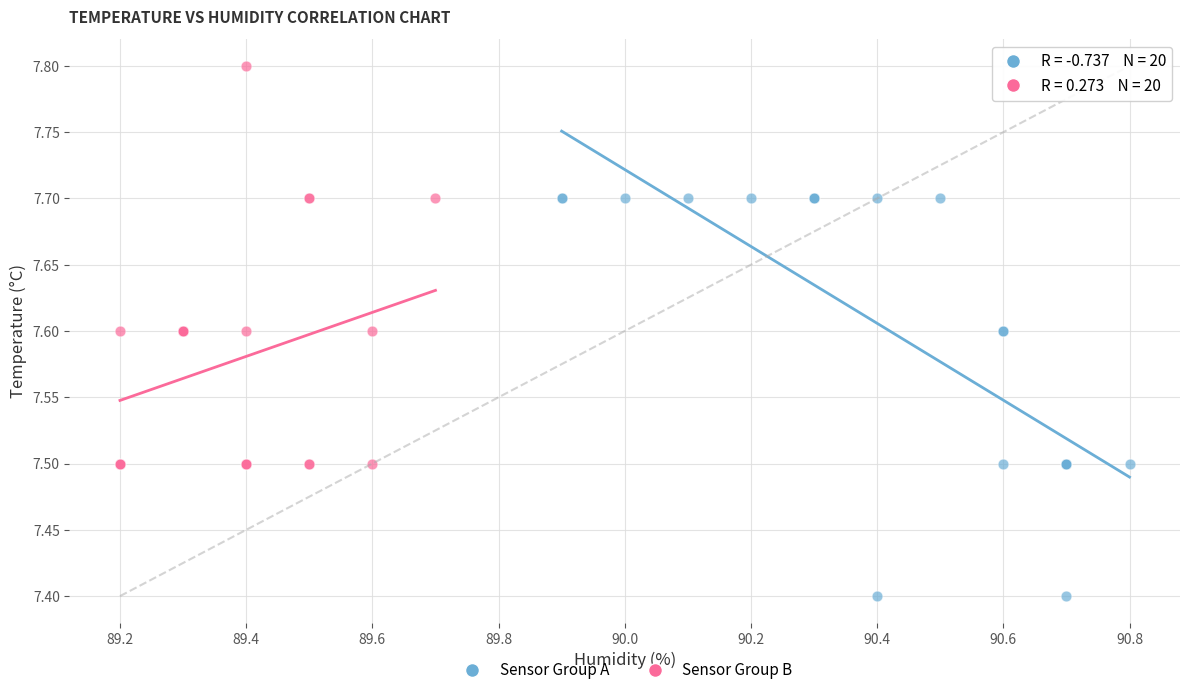

Which series reaches the maximum Y coordinate?

Sensor Group B